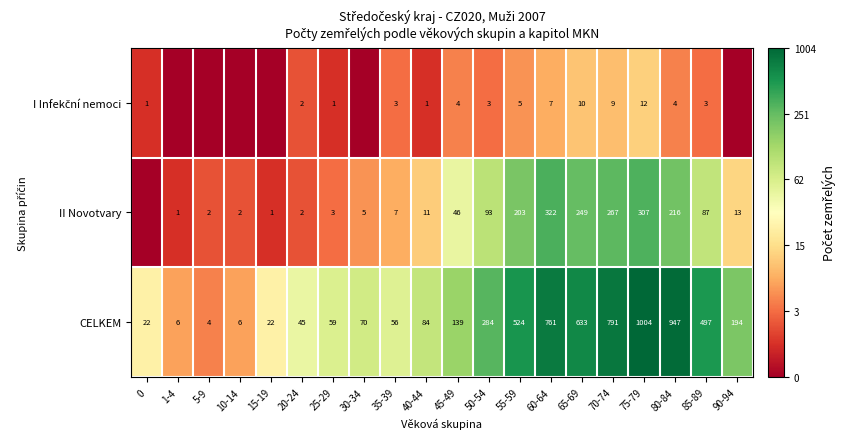

At which category is the sum across all series the highest?

75-79